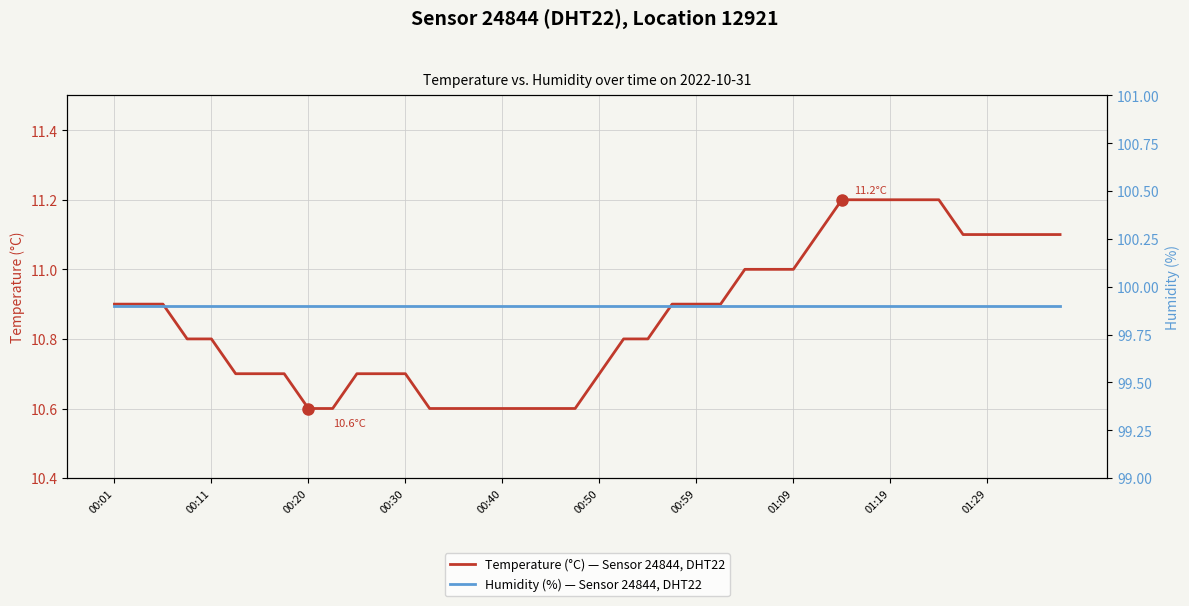

What is the maximum value shown in the chart?

99.9